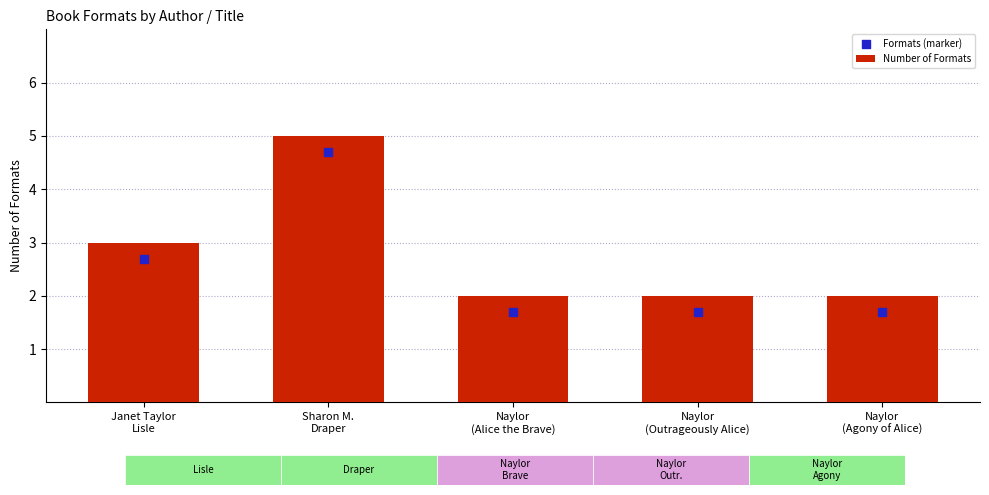

At which category is the sum across all series the highest?

Sharon M.
Draper